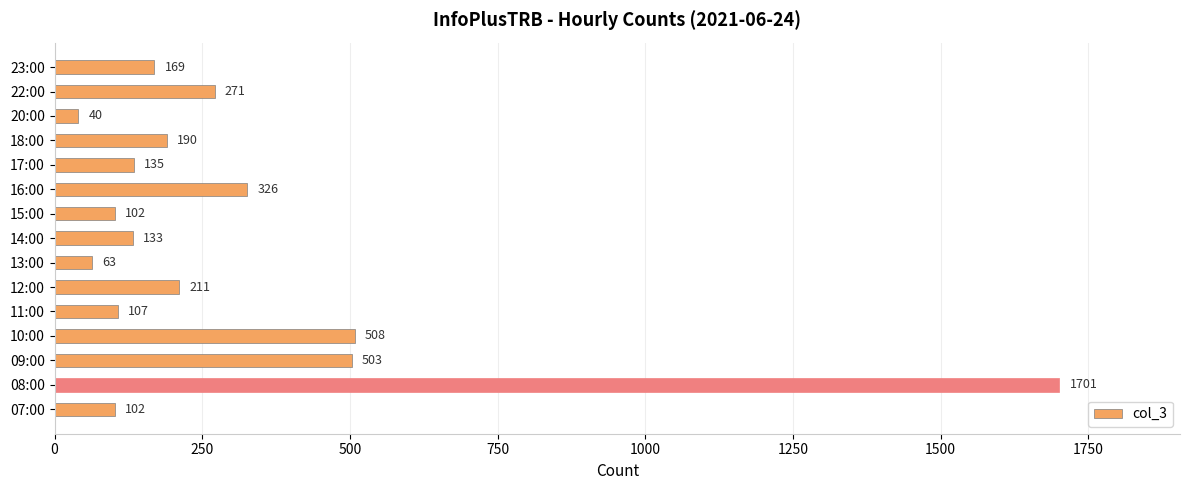

Approximately how many times larger is the value at 15:00 compared to 22:00?

0.4